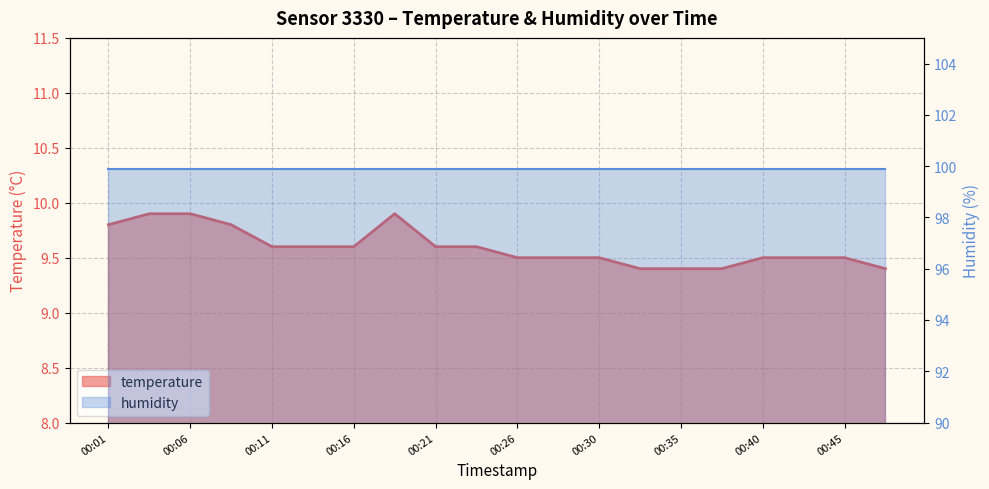

True or false: there are more than 0 points higher than both neighbors.

True